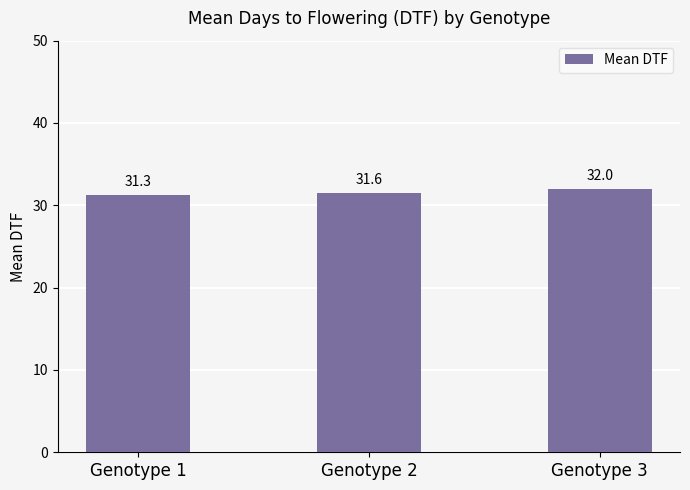

Reading left to right, extract all data points from this chart.

31.3	31.6	32.0